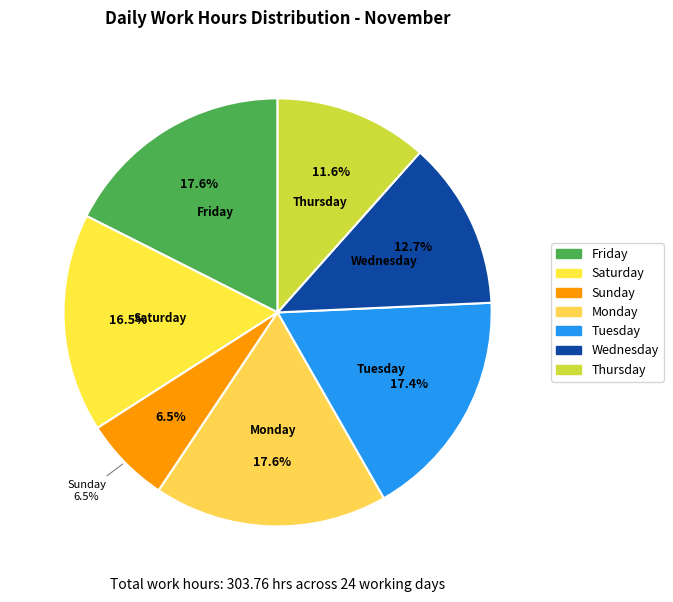

Does Fri represent more than half of the total?

No